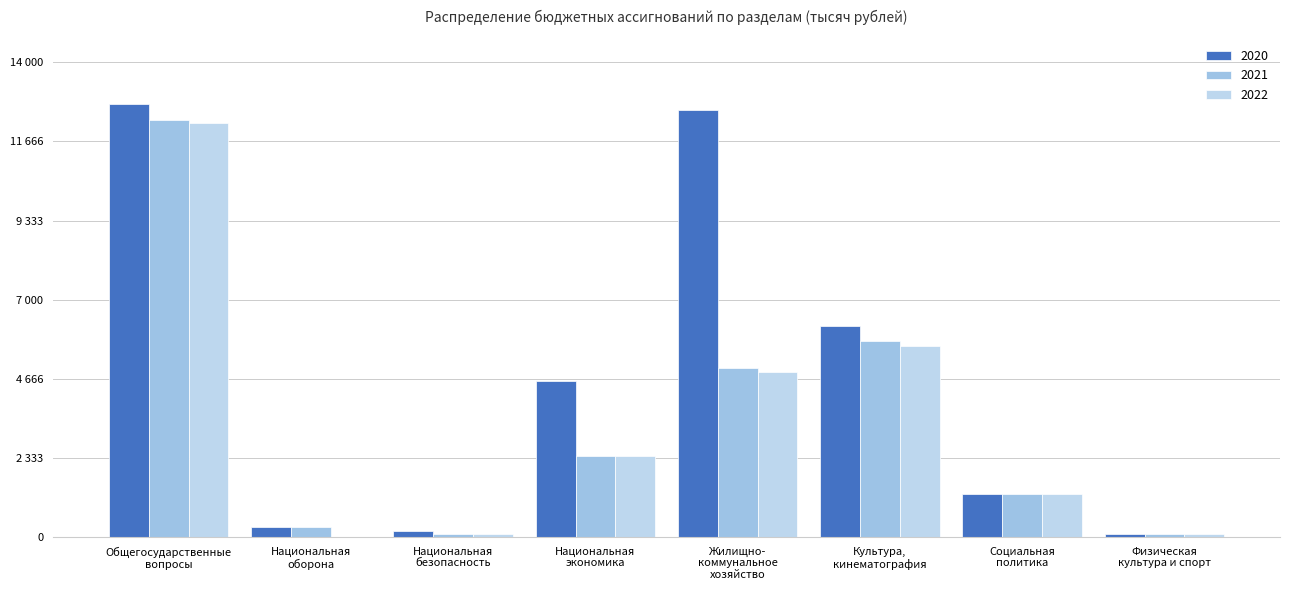

What is the maximum value for 2020?

12776.2